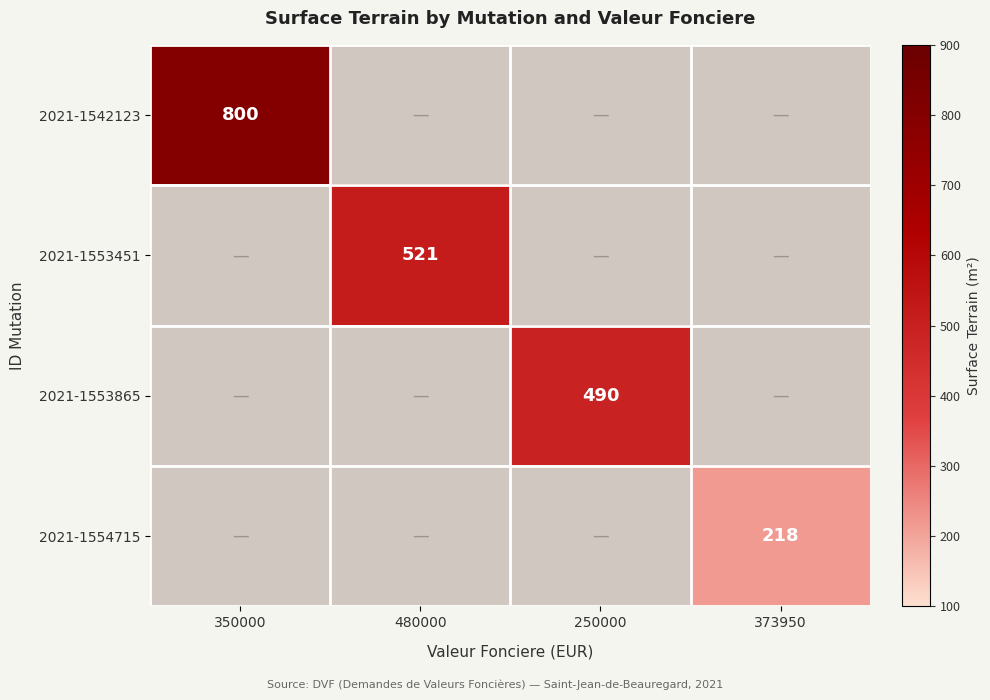

Is it true that 2021-1554715 equals 327 at 373950?

False